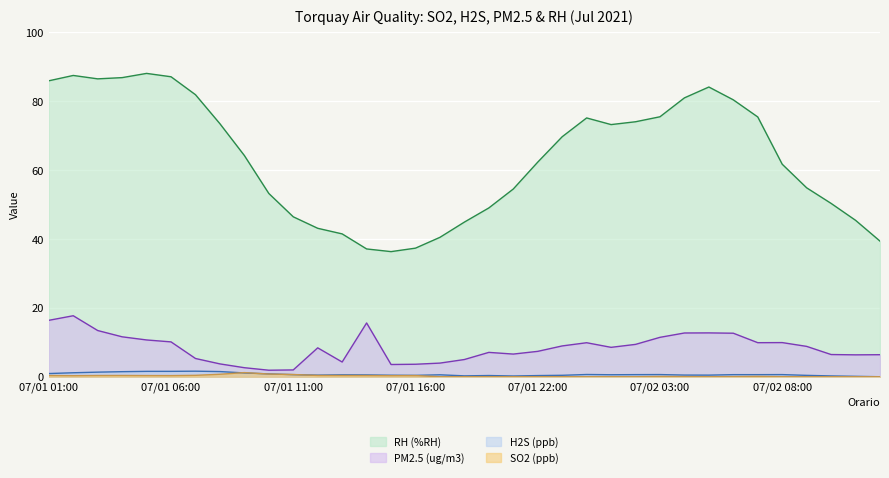

At how many categories does at least one series exceed 20?

35